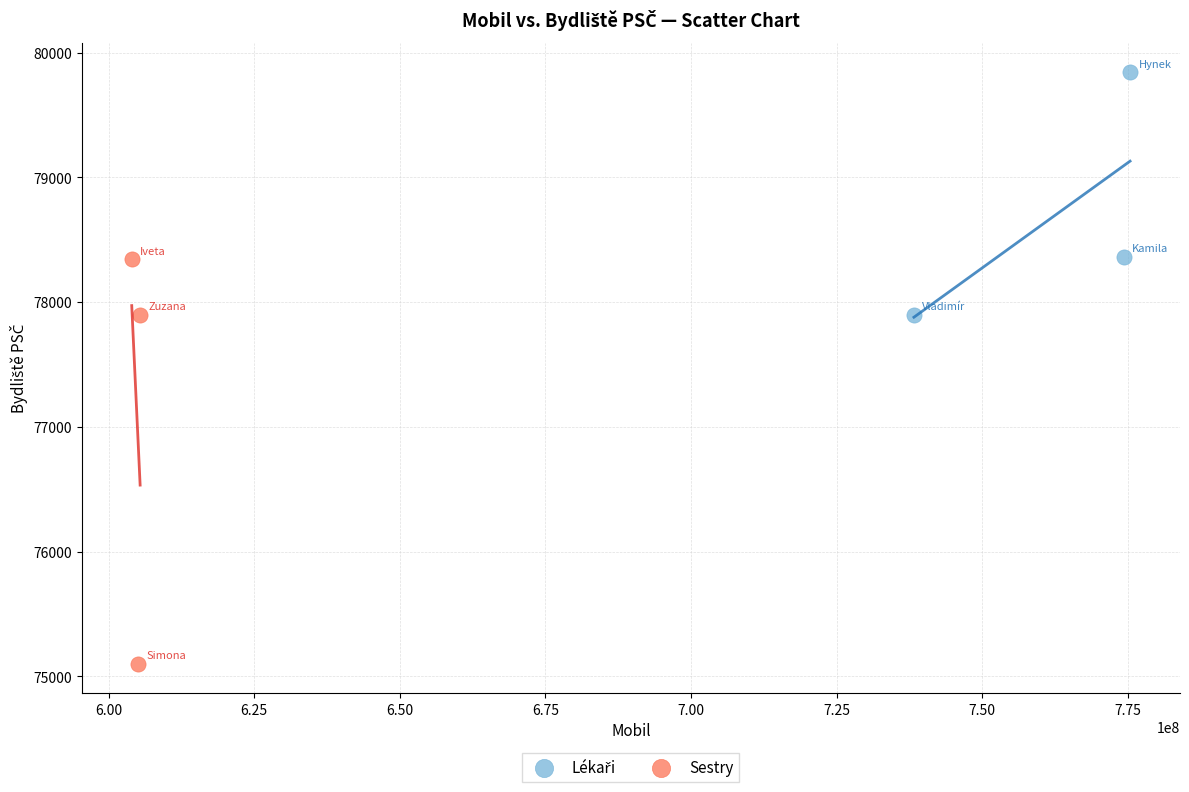

Which series has the largest Y range (max minus min)?

Sestry